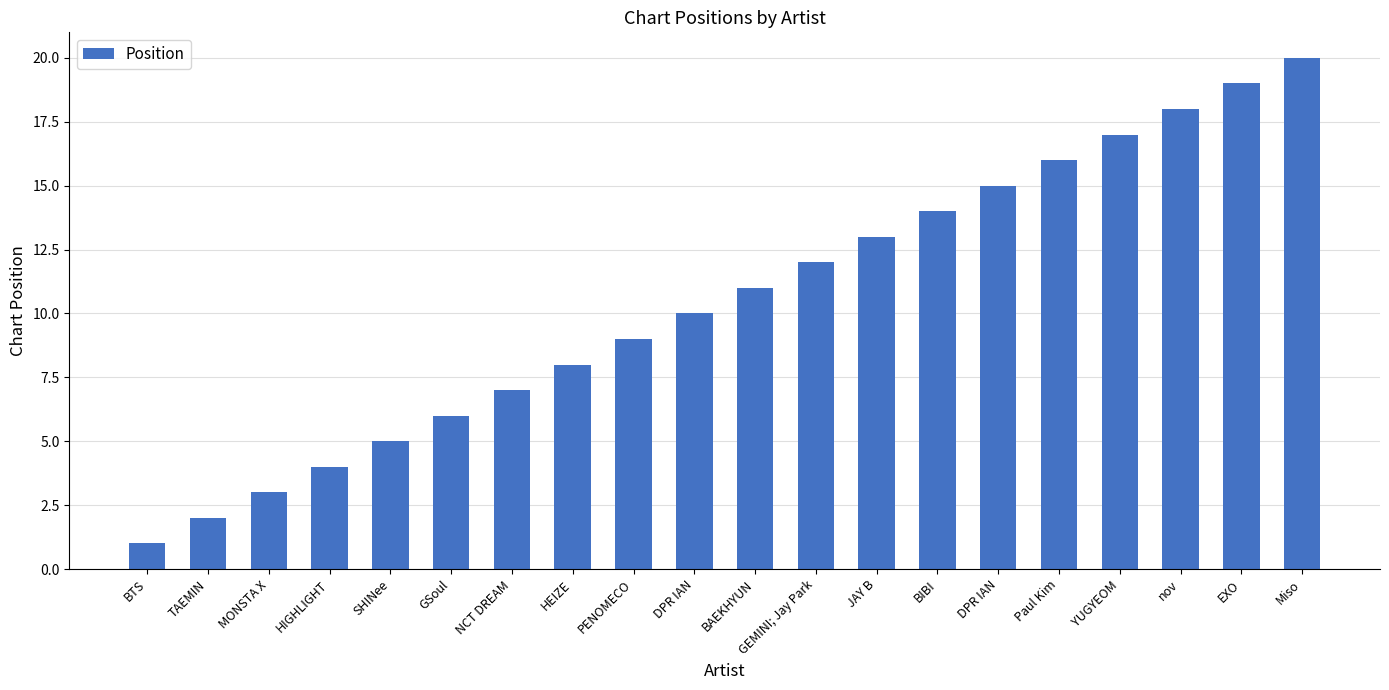

How many data points are less than 11?

10